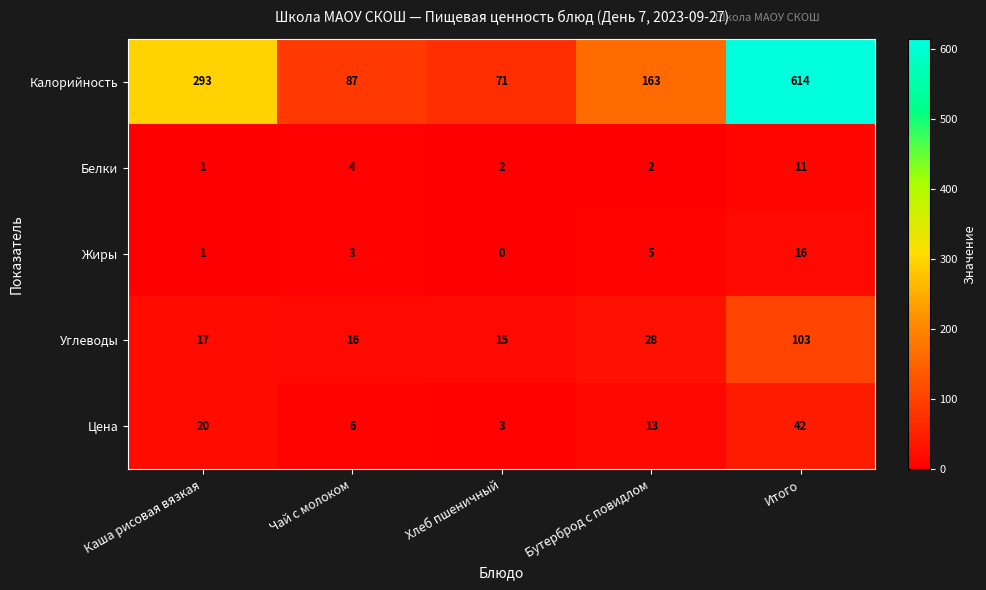

What is the sum of all Углеводы values?

179